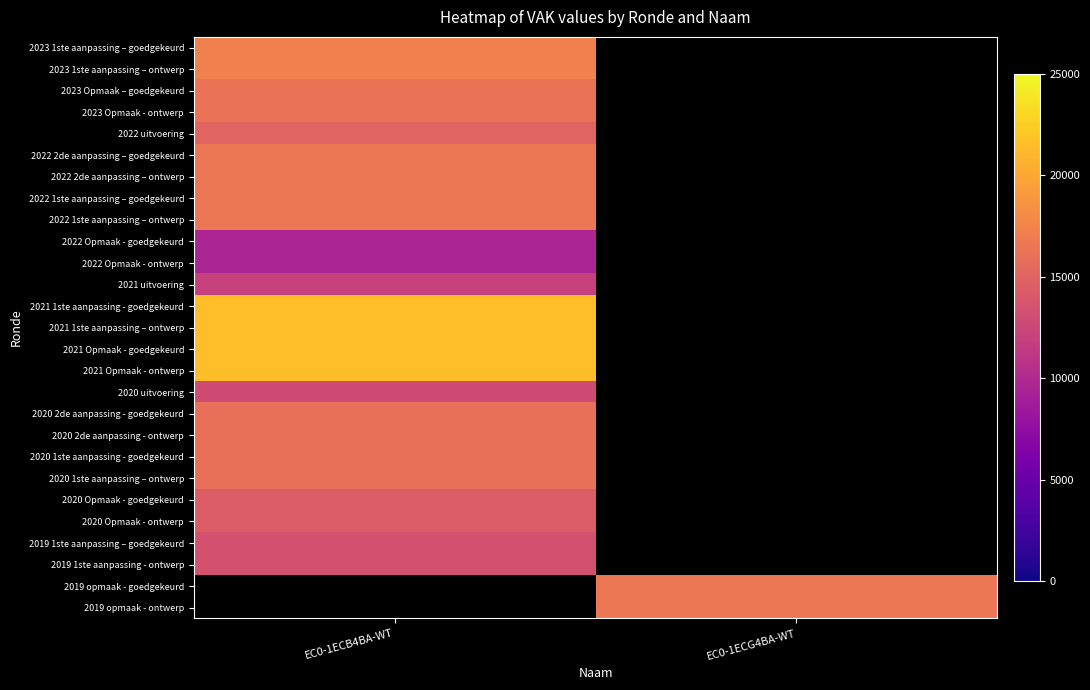

Reading left to right, list all the values displayed in this chart.

2023 1ste aanpassing – goedgekeurd: EC0-1ECB4BA-WT=17209	EC0-1ECG4BA-WT=0
2023 1ste aanpassing – ontwerp: EC0-1ECB4BA-WT=17209	EC0-1ECG4BA-WT=0
2023 Opmaak – goedgekeurd: EC0-1ECB4BA-WT=16268	EC0-1ECG4BA-WT=0
2023 Opmaak - ontwerp: EC0-1ECB4BA-WT=16268	EC0-1ECG4BA-WT=0
2022 uitvoering: EC0-1ECB4BA-WT=14966	EC0-1ECG4BA-WT=0
2022 2de aanpassing – goedgekeurd: EC0-1ECB4BA-WT=16519	EC0-1ECG4BA-WT=0
2022 2de aanpassing – ontwerp: EC0-1ECB4BA-WT=16519	EC0-1ECG4BA-WT=0
2022 1ste aanpassing – goedgekeurd: EC0-1ECB4BA-WT=16519	EC0-1ECG4BA-WT=0
2022 1ste aanpassing – ontwerp: EC0-1ECB4BA-WT=16519	EC0-1ECG4BA-WT=0
2022 Opmaak - goedgekeurd: EC0-1ECB4BA-WT=9479	EC0-1ECG4BA-WT=0
2022 Opmaak - ontwerp: EC0-1ECB4BA-WT=9479	EC0-1ECG4BA-WT=0
2021 uitvoering: EC0-1ECB4BA-WT=12066	EC0-1ECG4BA-WT=0
2021 1ste aanpassing - goedgekeurd: EC0-1ECB4BA-WT=21579	EC0-1ECG4BA-WT=0
2021 1ste aanpassing – ontwerp: EC0-1ECB4BA-WT=21579	EC0-1ECG4BA-WT=0
2021 Opmaak - goedgekeurd: EC0-1ECB4BA-WT=21579	EC0-1ECG4BA-WT=0
2021 Opmaak - ontwerp: EC0-1ECB4BA-WT=21579	EC0-1ECG4BA-WT=0
2020 uitvoering: EC0-1ECB4BA-WT=12905	EC0-1ECG4BA-WT=0
2020 2de aanpassing - goedgekeurd: EC0-1ECB4BA-WT=15938	EC0-1ECG4BA-WT=0
2020 2de aanpassing - ontwerp: EC0-1ECB4BA-WT=15938	EC0-1ECG4BA-WT=0
2020 1ste aanpassing - goedgekeurd: EC0-1ECB4BA-WT=15938	EC0-1ECG4BA-WT=0
2020 1ste aanpassing – ontwerp: EC0-1ECB4BA-WT=15938	EC0-1ECG4BA-WT=0
2020 Opmaak - goedgekeurd: EC0-1ECB4BA-WT=14360	EC0-1ECG4BA-WT=0
2020 Opmaak - ontwerp: EC0-1ECB4BA-WT=14360	EC0-1ECG4BA-WT=0
2019 1ste aanpassing – goedgekeurd: EC0-1ECB4BA-WT=13459	EC0-1ECG4BA-WT=0
2019 1ste aanpassing - ontwerp: EC0-1ECB4BA-WT=13459	EC0-1ECG4BA-WT=0
2019 opmaak - goedgekeurd: EC0-1ECB4BA-WT=0	EC0-1ECG4BA-WT=16562
2019 opmaak - ontwerp: EC0-1ECB4BA-WT=0	EC0-1ECG4BA-WT=16562